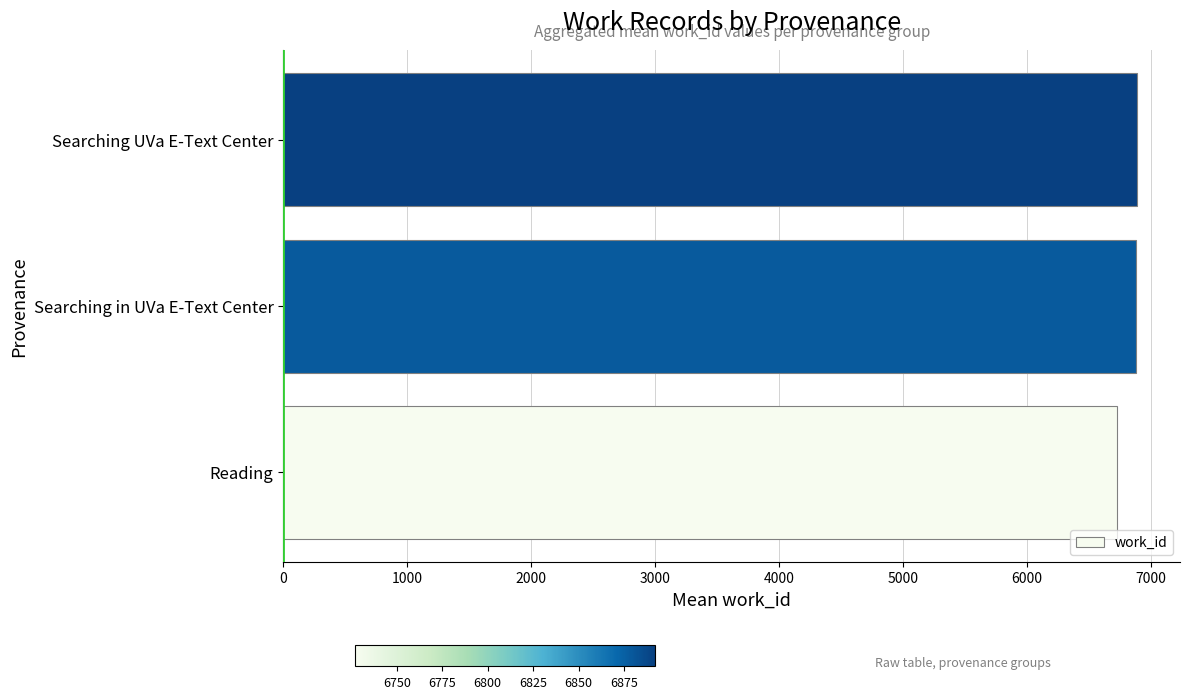

Does the chart contain stacked bars?

No